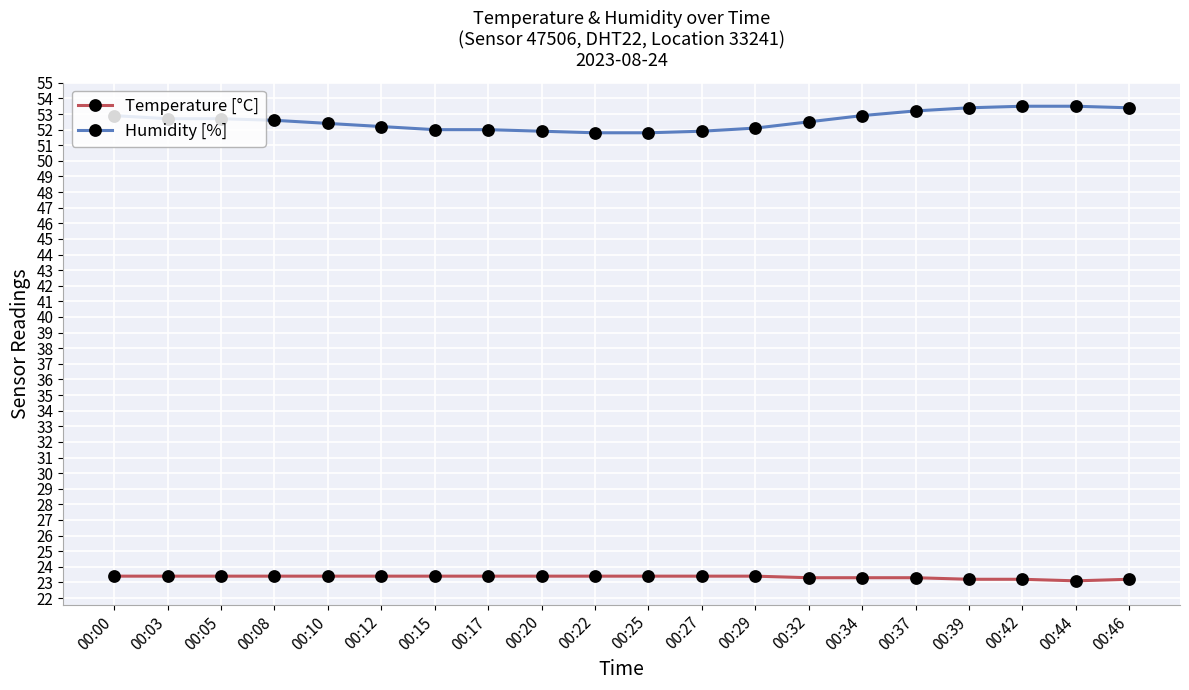

Is this an area chart (filled region under the line)?

No